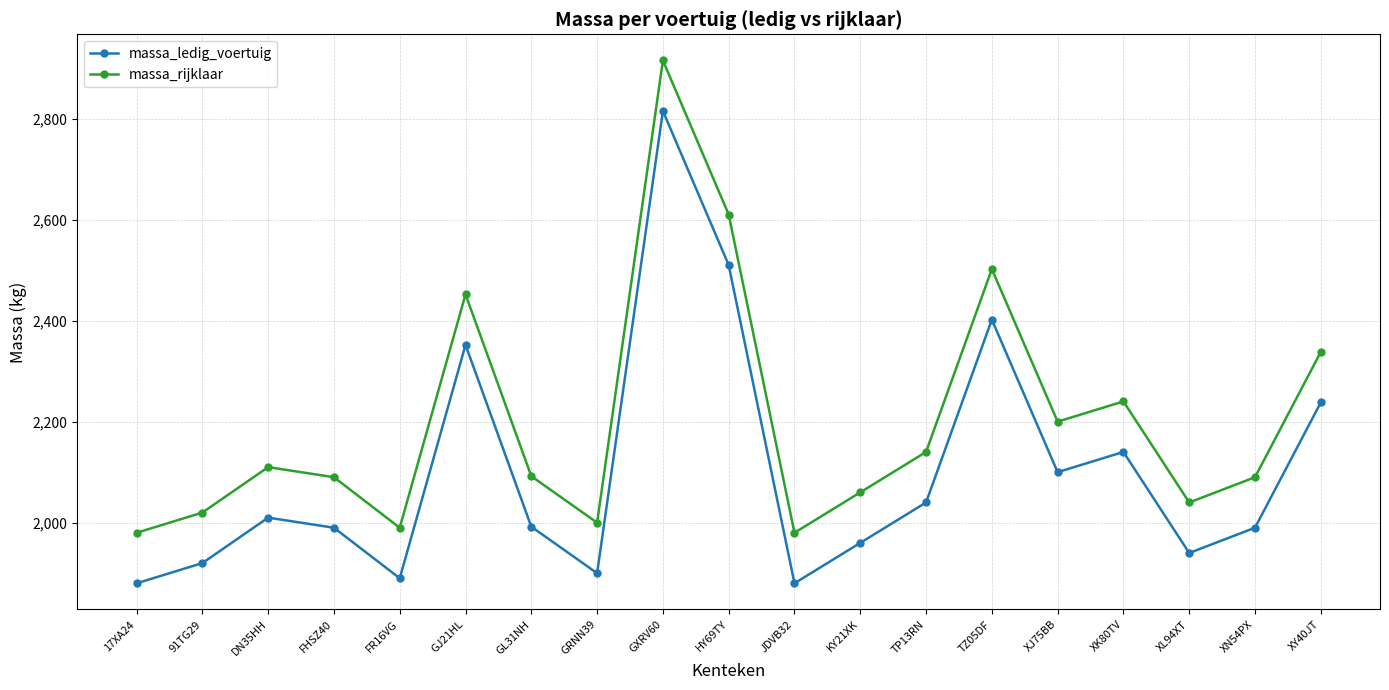

True or false: massa_rijklaar and massa_ledig_voertuig cross at least once.

False